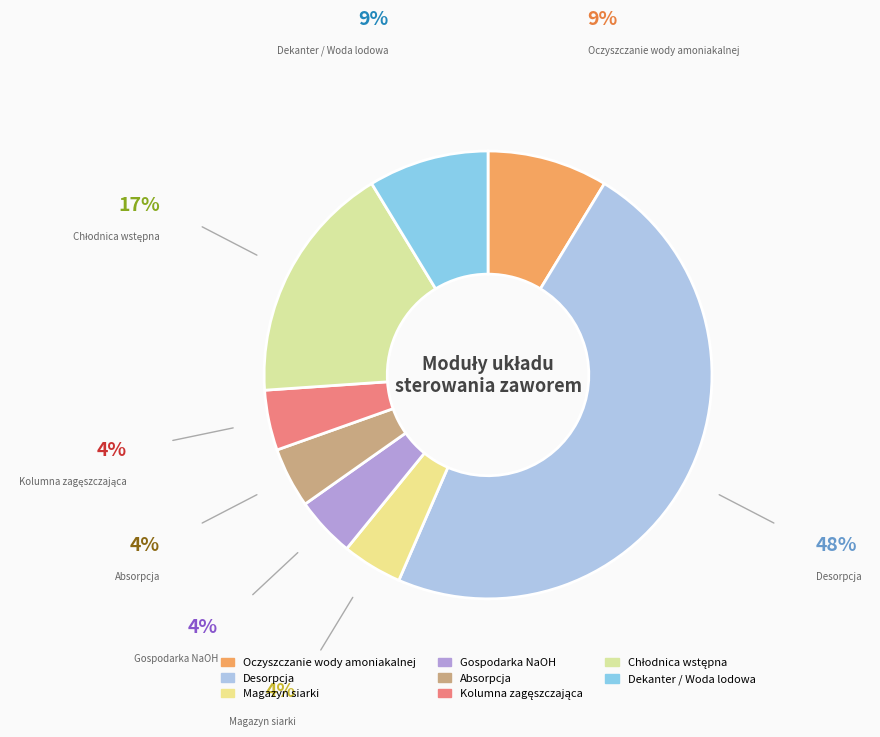

Which slice is the largest?

Desorpcja